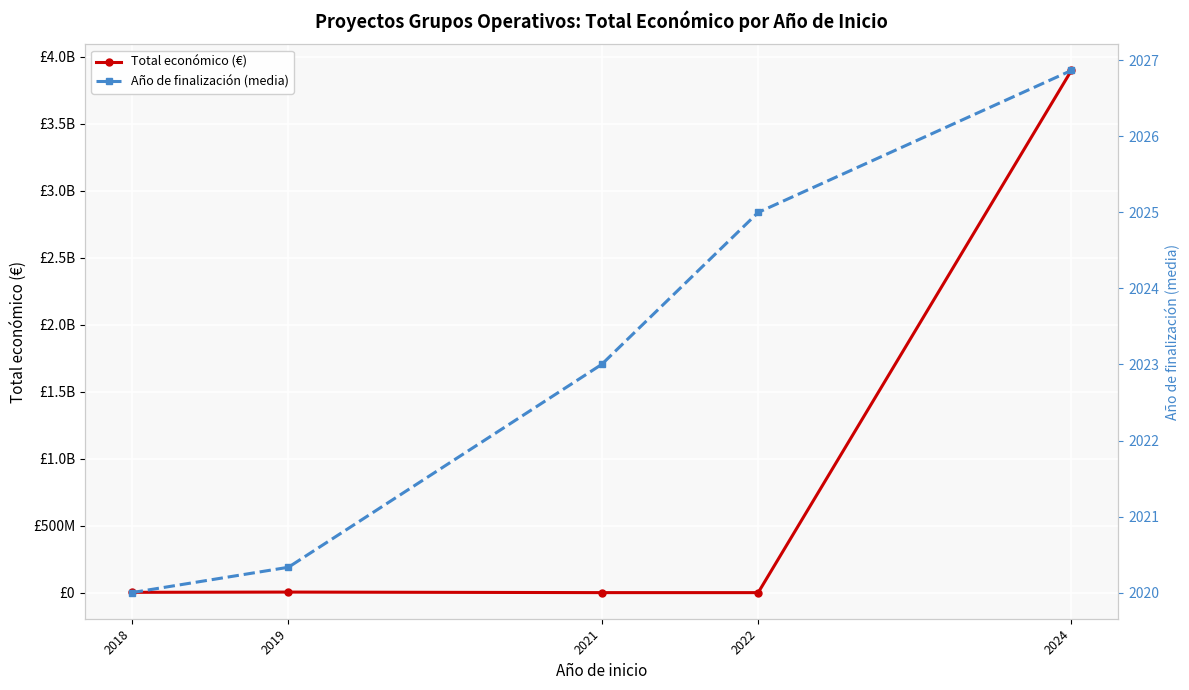

Reading left to right, extract all data points from this chart.

Total económico (€): 2018=2818495.6	2019=4640894.7	2021=598659.0	2022=563721.0	2024=3898066313.9
Año de finalización (media): 2018=2020.0	2019=2020.3	2021=2023.0	2022=2025.0	2024=2026.9